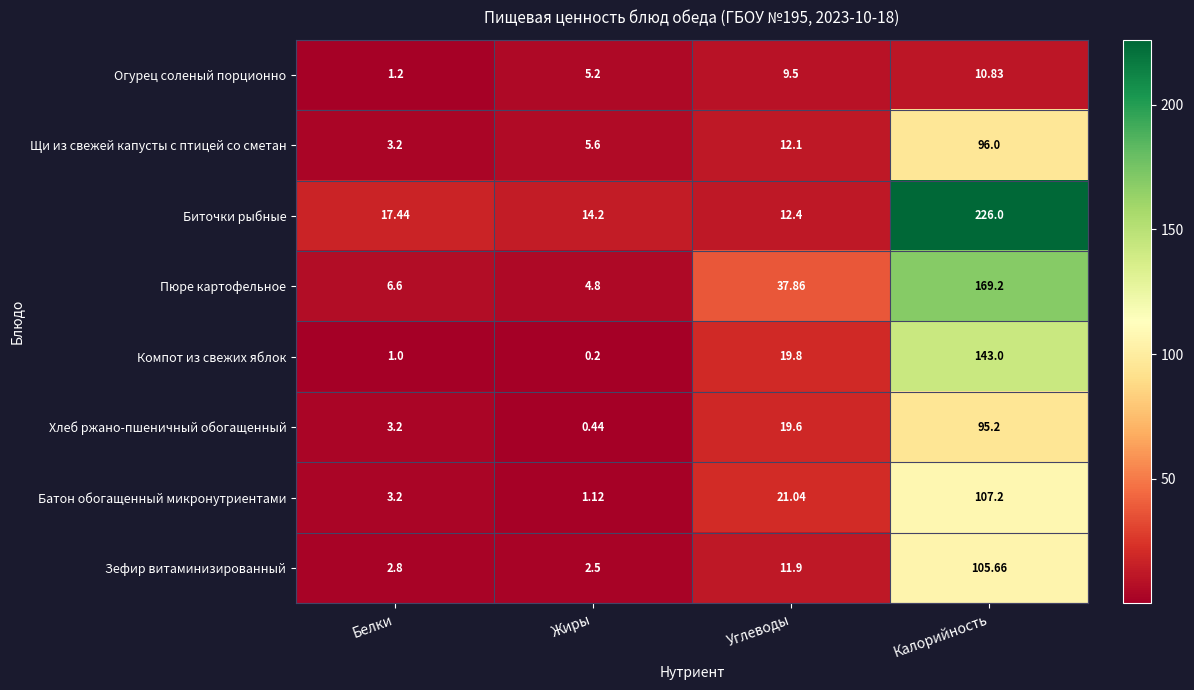

At which category is the sum across all series the highest?

Калорийность